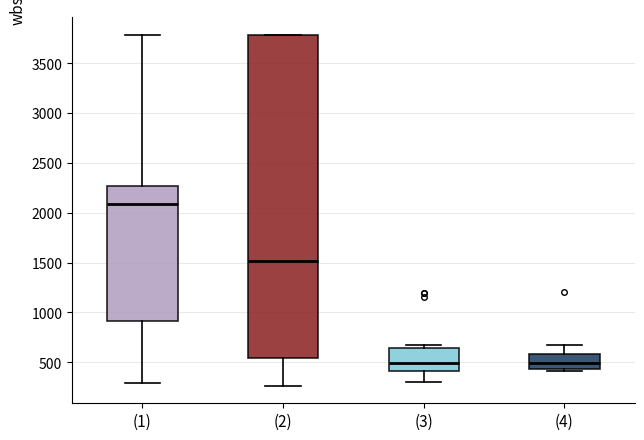

Which box is the tallest, from its lower edge to its upper edge?

(2)